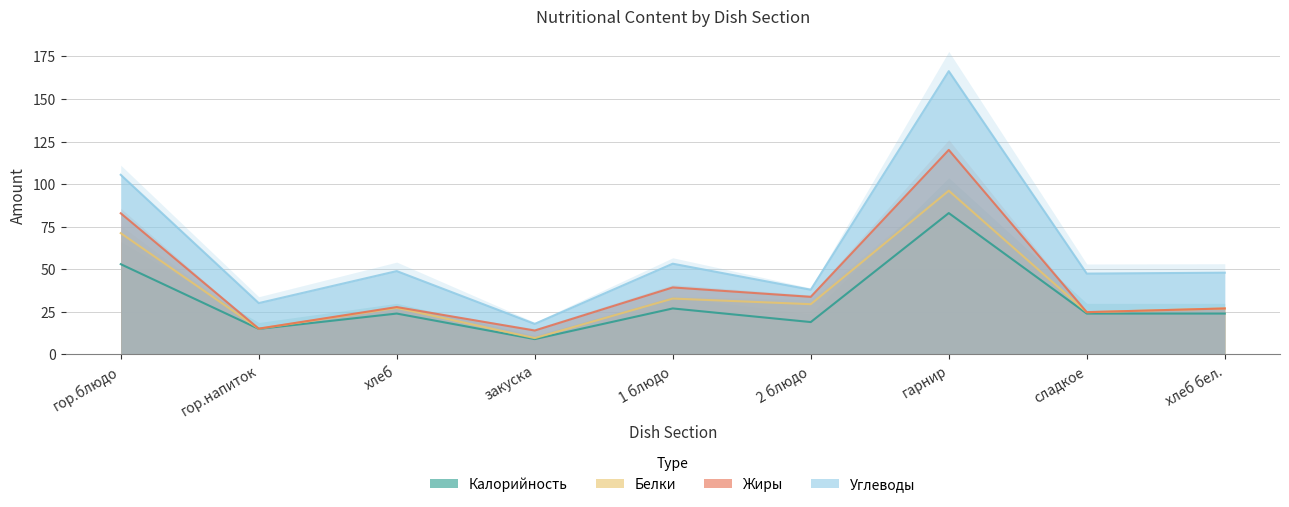

What are all the series names shown in the legend?

Калорийность, Белки, Жиры, Углеводы